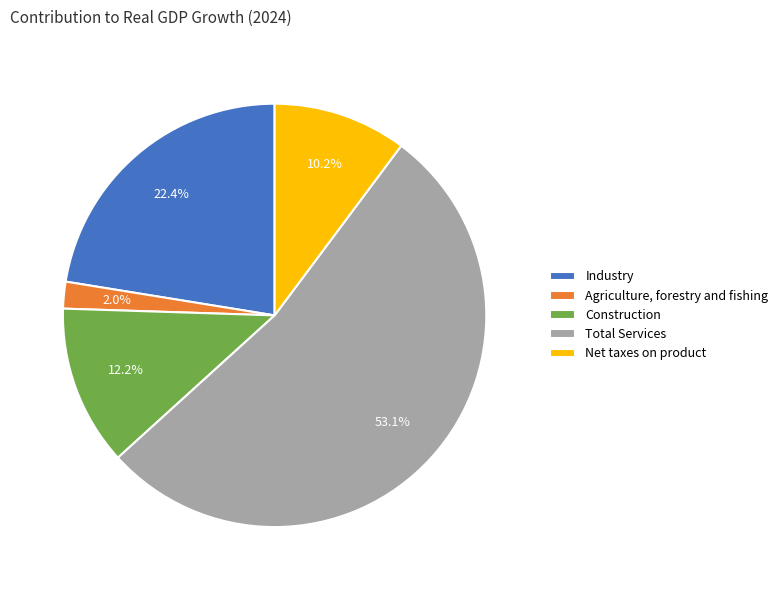

Rank the categories by value from lowest to highest.

Agriculture, forestry and fishing, Net taxes on product, Construction, Industry, Total Services